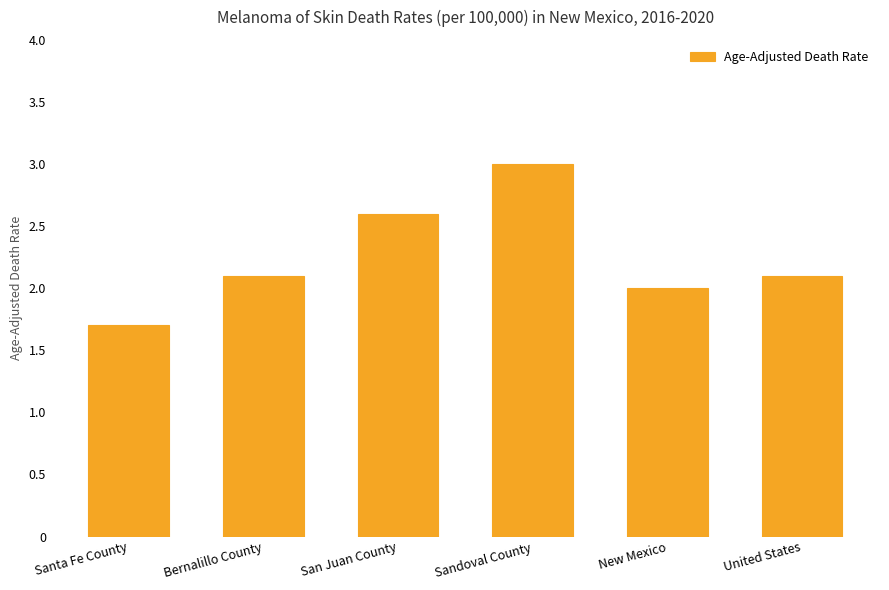

What is the minimum value shown in the chart?

1.7